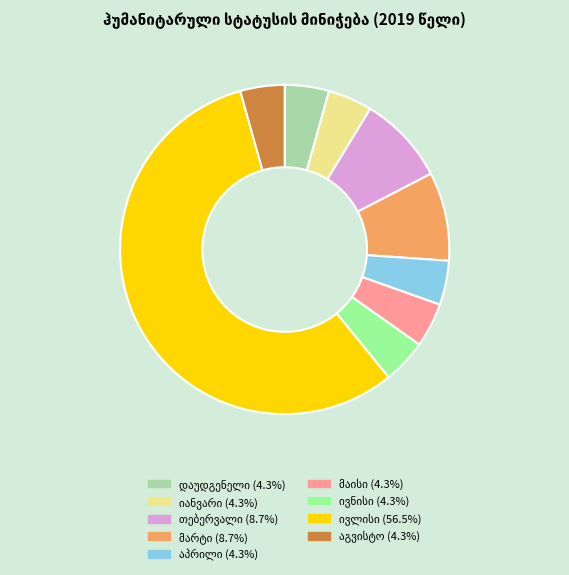

Is there any slice that represents more than half of the pie?

Yes